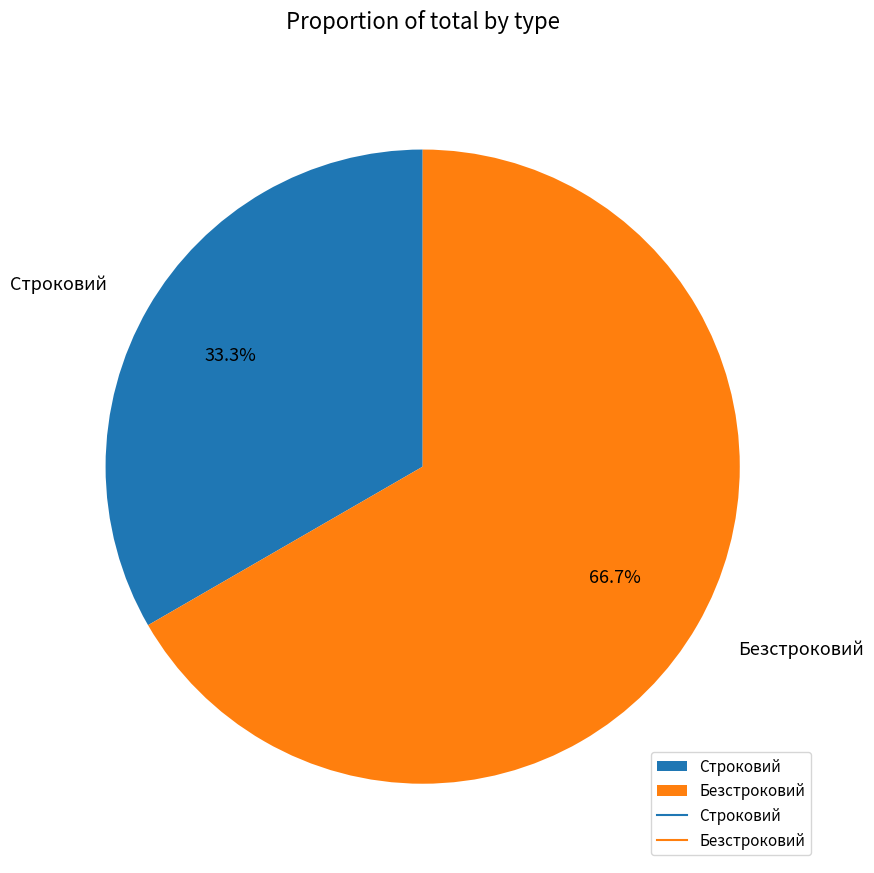

What is the ratio of the value at Строковий to the value at Безстроковий?

0.5